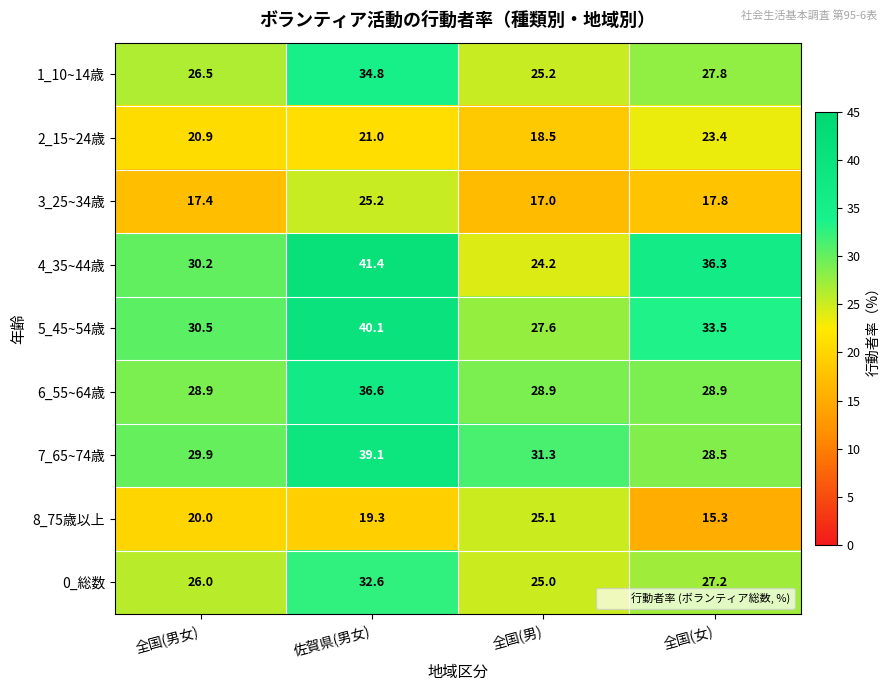

What is the spread (max minus min) of values at 佐賀県(男女)?

22.1